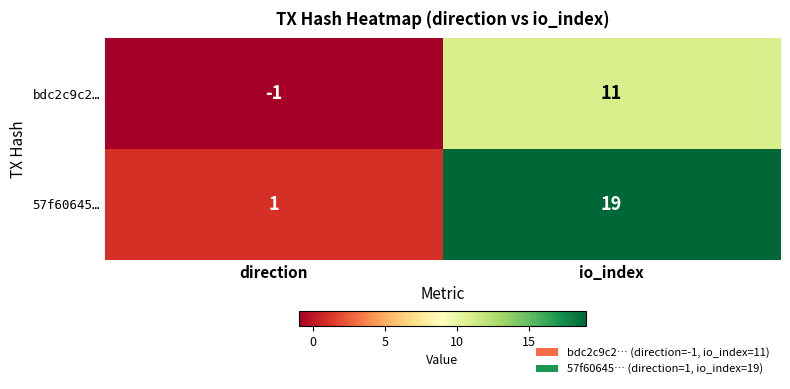

What is the greatest value displayed?

19